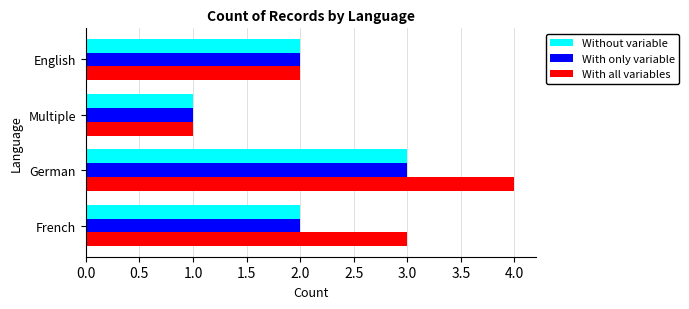

The value of With all variables at Multiple is 1. True or false?

True